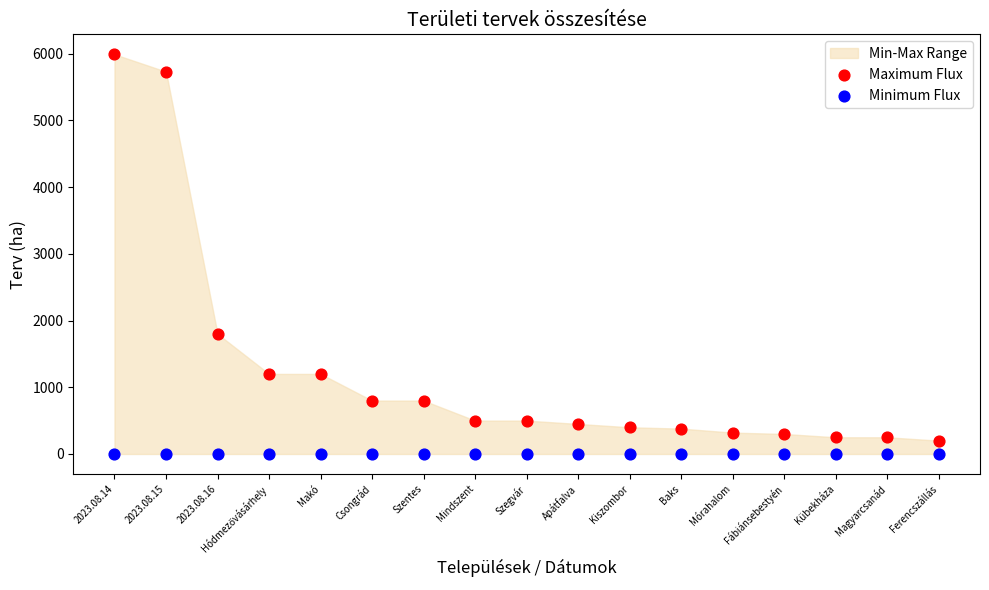

Which series reaches the maximum Y coordinate?

Maximum Flux